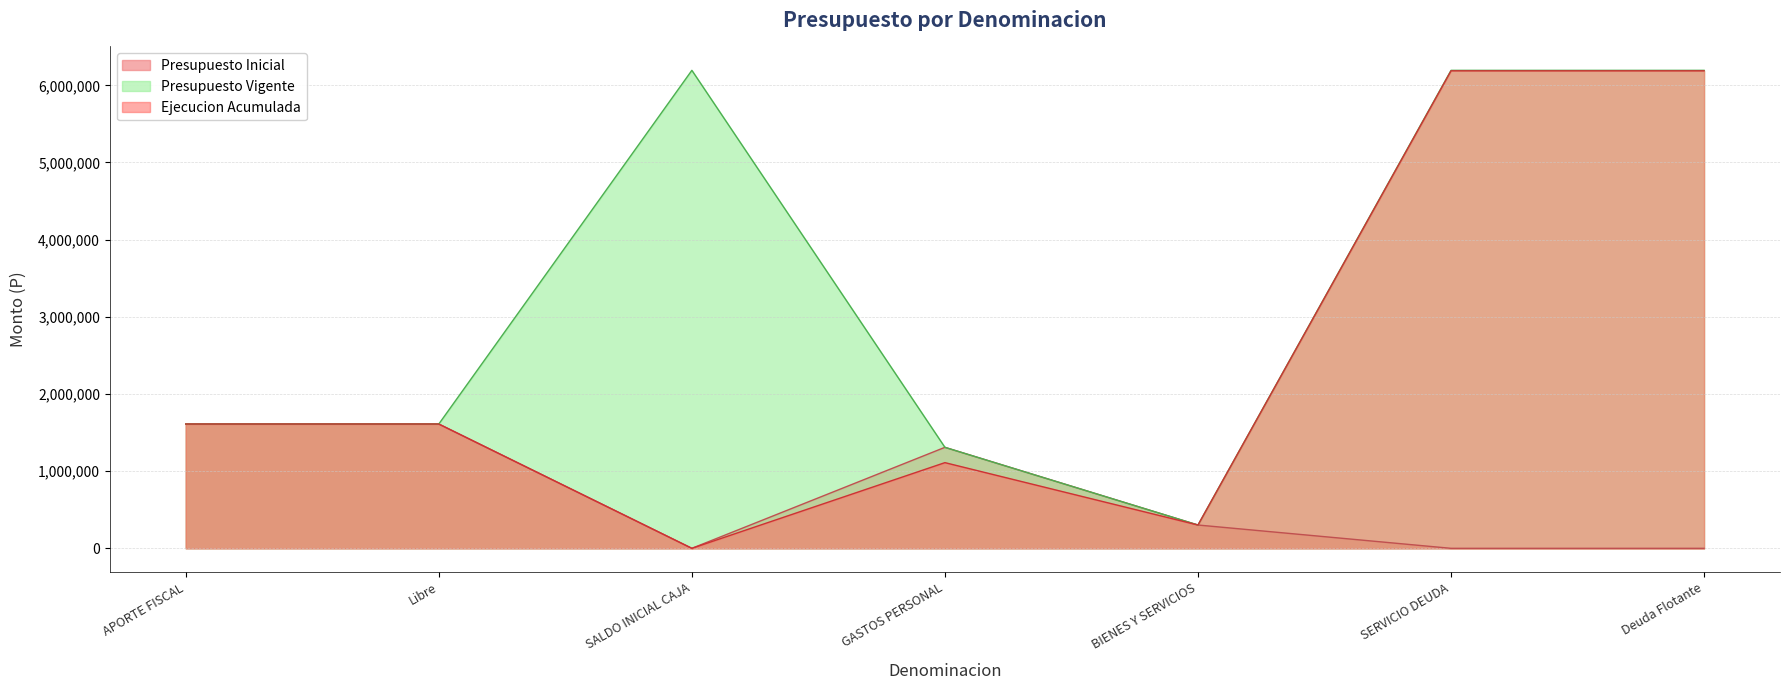

In Ejecucion Acumulada, how many points are lower than both neighbors (excluding endpoints)?

2